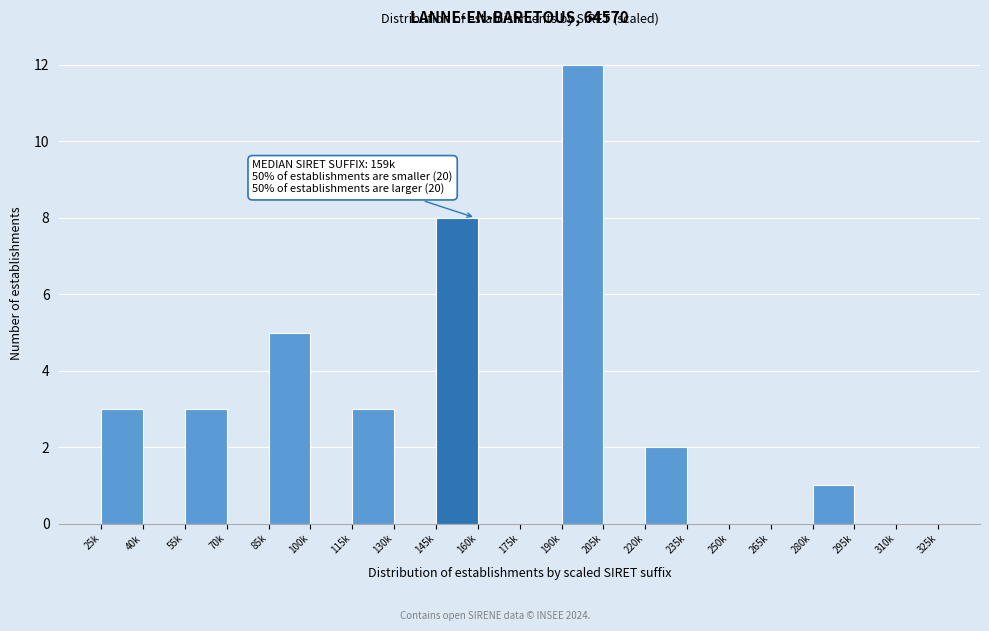

Reading right to left, what are all the values shown in this chart?

310k=0	295k=0	280k=1	265k=0	250k=0	235k=0	220k=2	205k=0	190k=12	175k=0	160k=0	145k=8	130k=0	115k=3	100k=0	85k=5	70k=0	55k=3	40k=0	25k=3